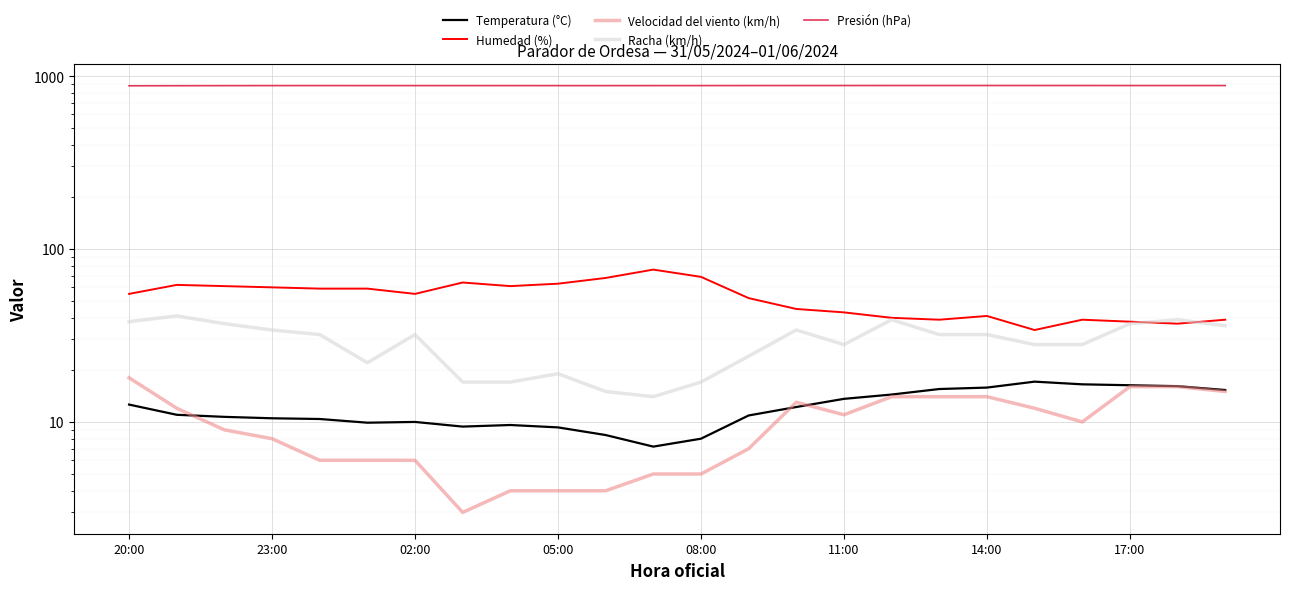

True or false: Velocidad del viento (km/h) and Presión (hPa) cross at least once.

False